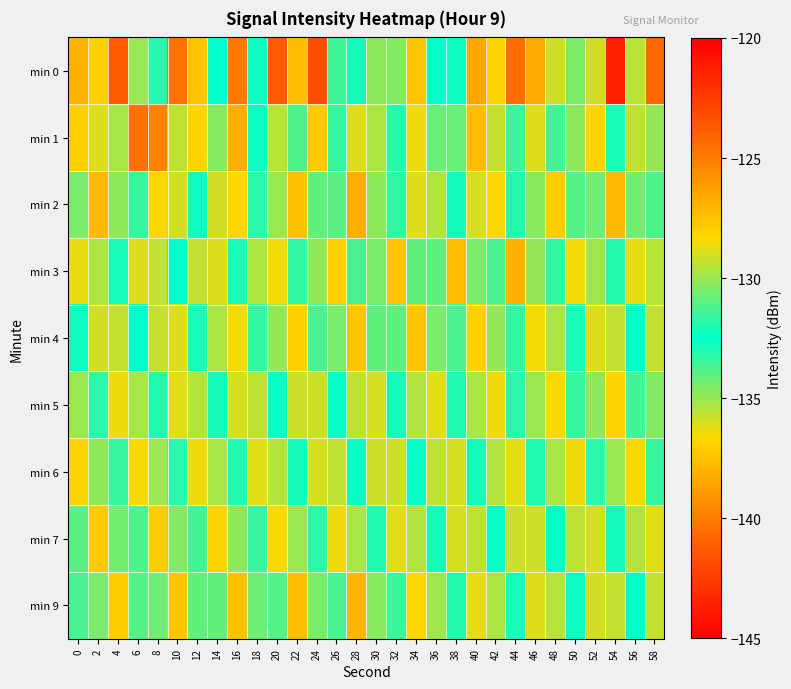

Rank the series at 12 from lowest to highest value.

min 0, min 5, min 9, min 4, min 2, min 7, min 3, min 6, min 1